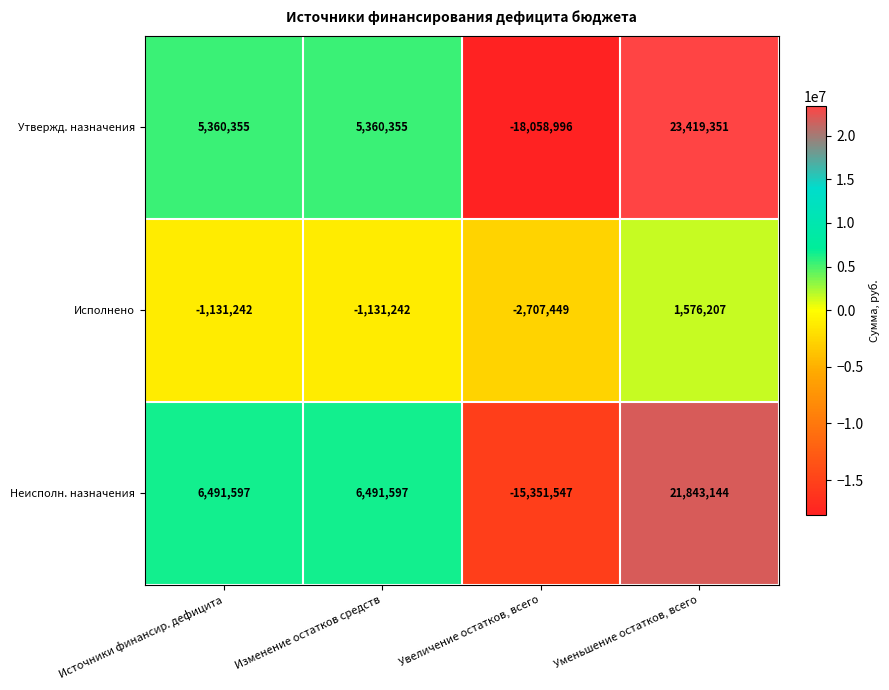

What is the difference between the maximum and minimum values in the Исполнено series?

4283656